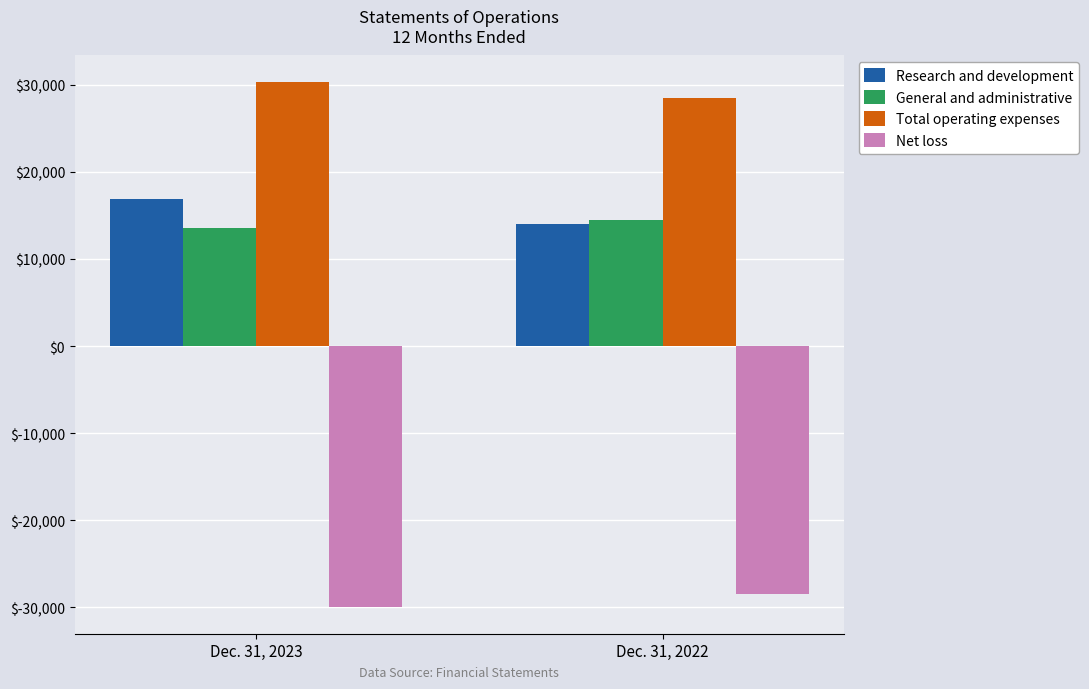

How many distinct data groups are displayed?

4